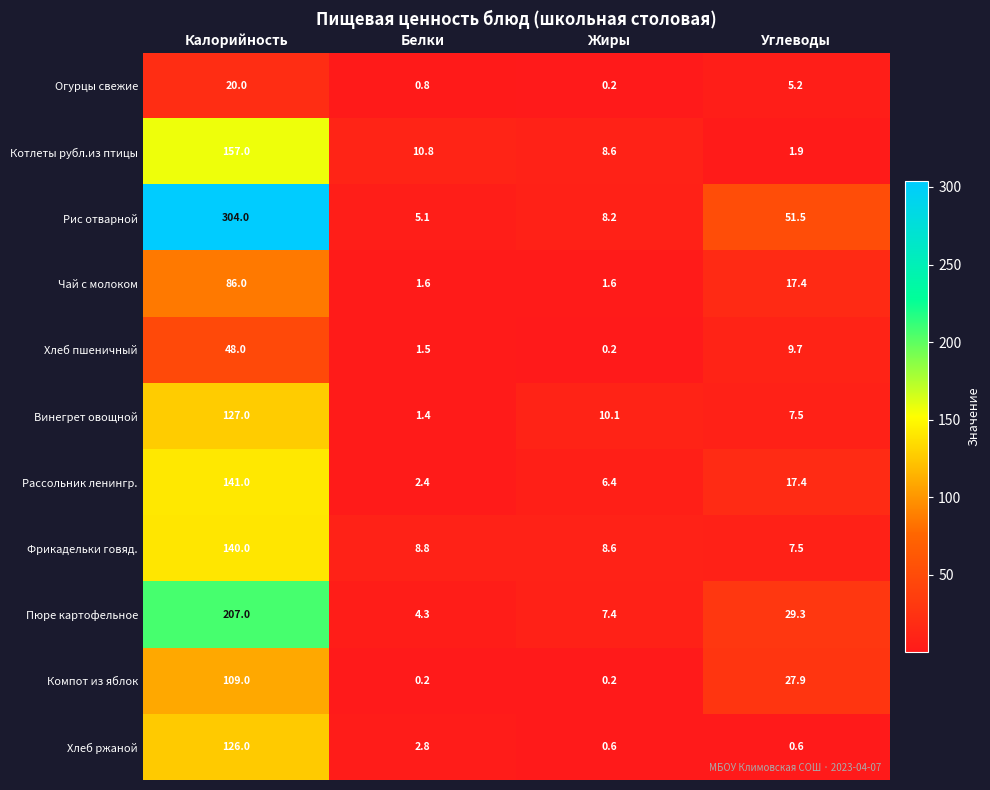

What is the total value across all series at Белки?

39.7